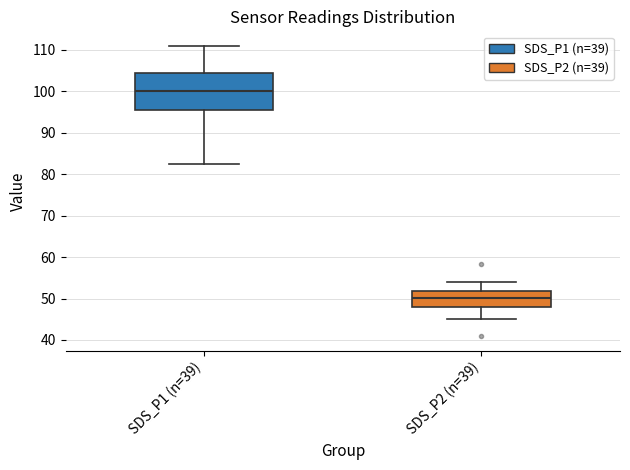

Where does the upper whisker of the box for SDS_P1 (n=39) end on the y-axis? The values are not printed on the chart, so give them approximately, as read against the axis.

111